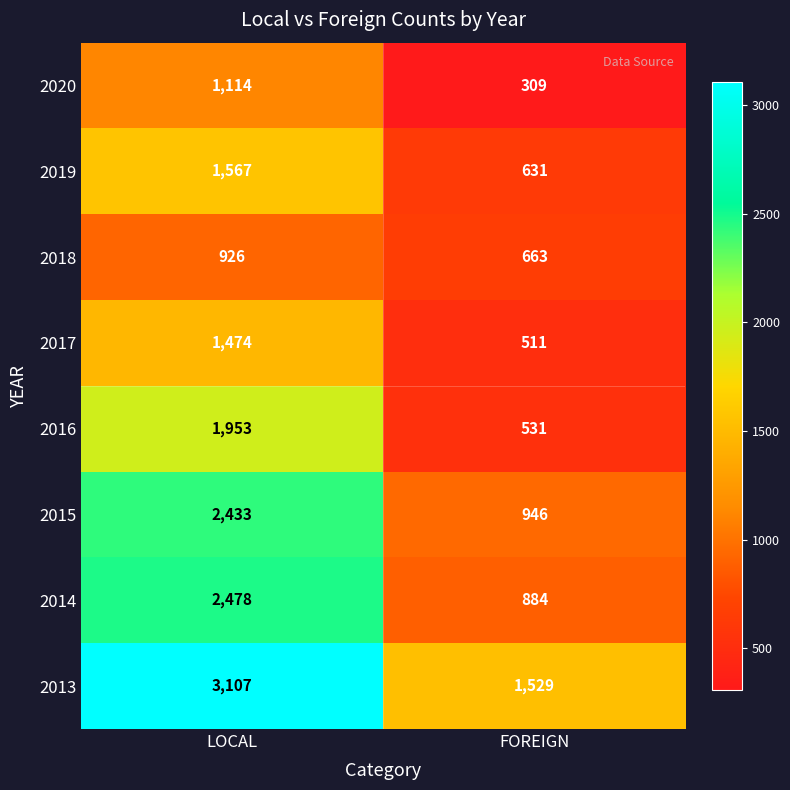

What is the sum of all 2015 values?

3379